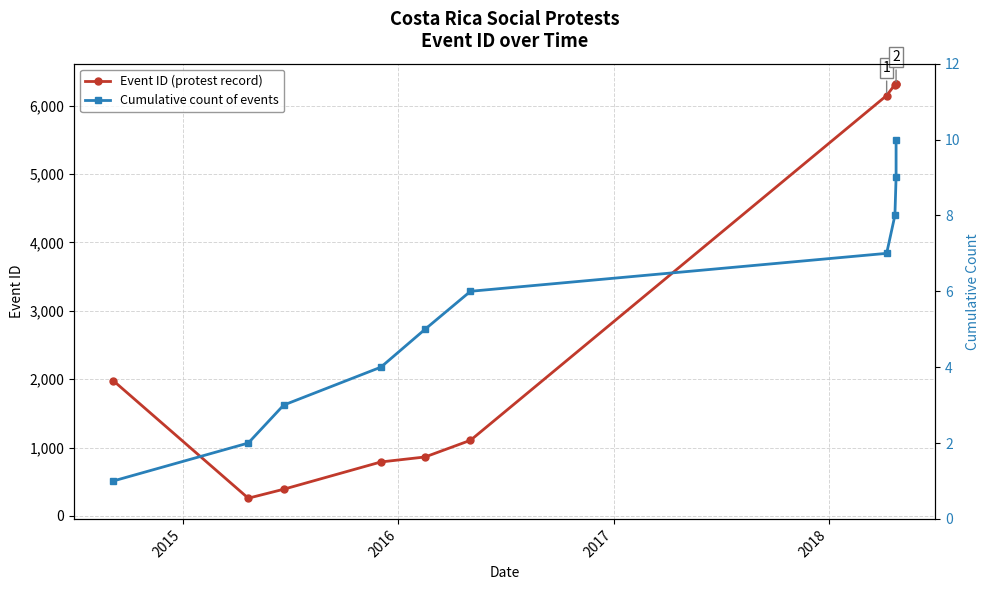

What is the total value across all series at 2015?

262